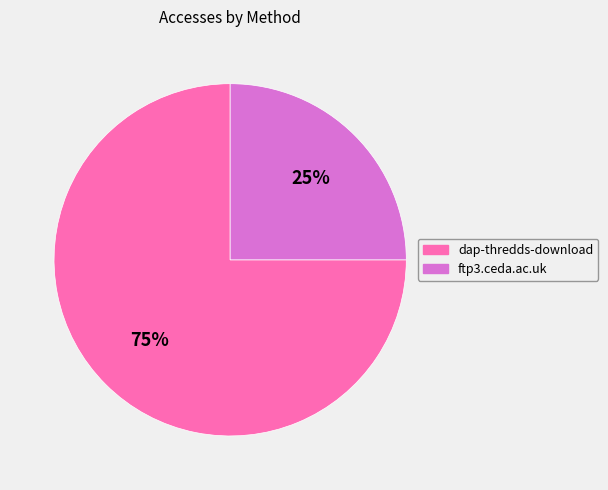

Count the number of slices in the pie.

2